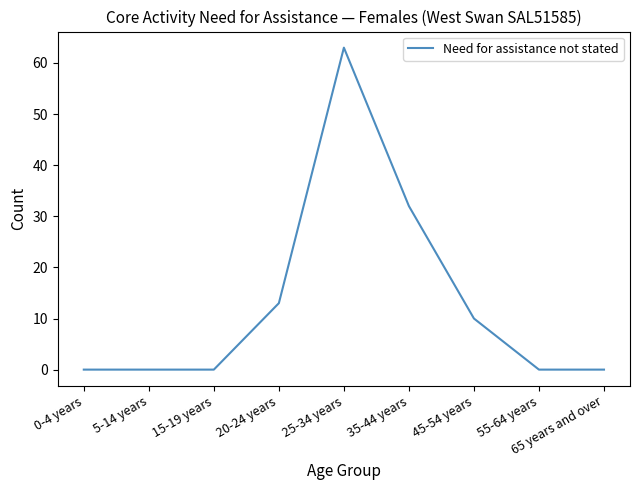

What is the difference between the maximum and minimum values?

63